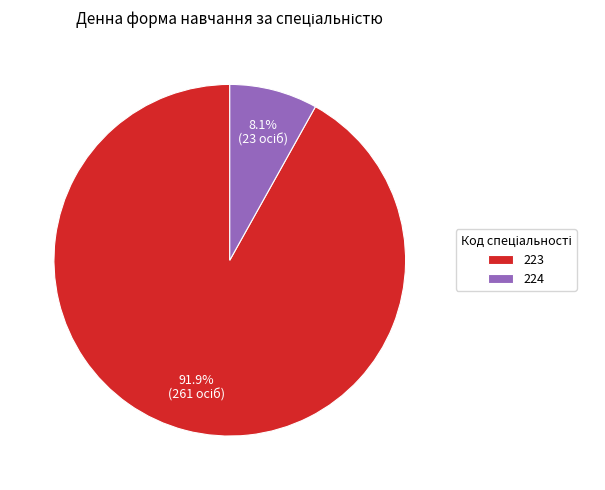

Which slice represents more than half of the pie?

223